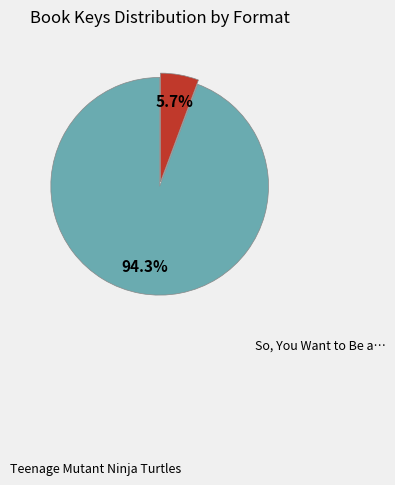

Is there a majority slice in this chart?

Yes